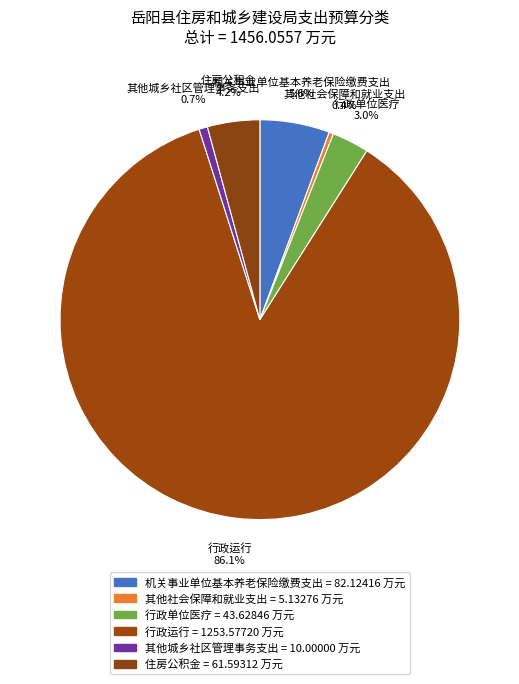

Is 行政运行 the majority of the pie?

Yes